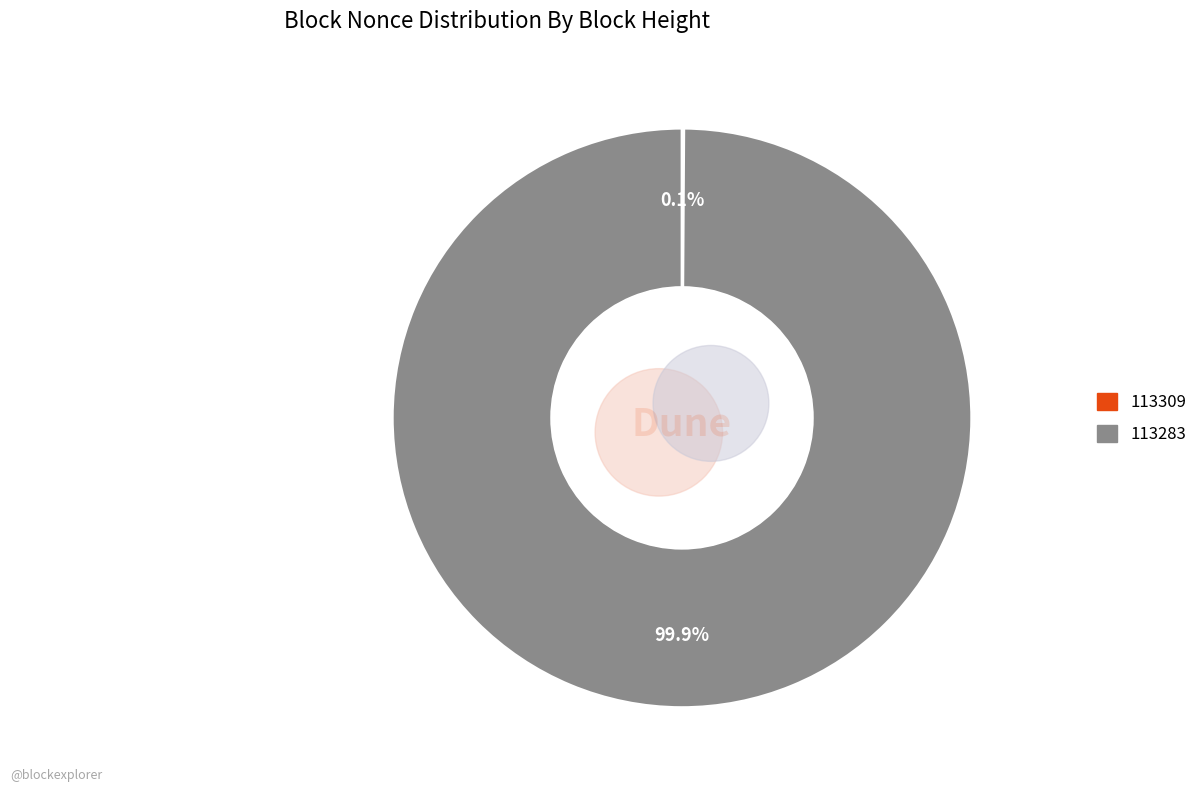

Which category has the biggest portion of the pie?

113283